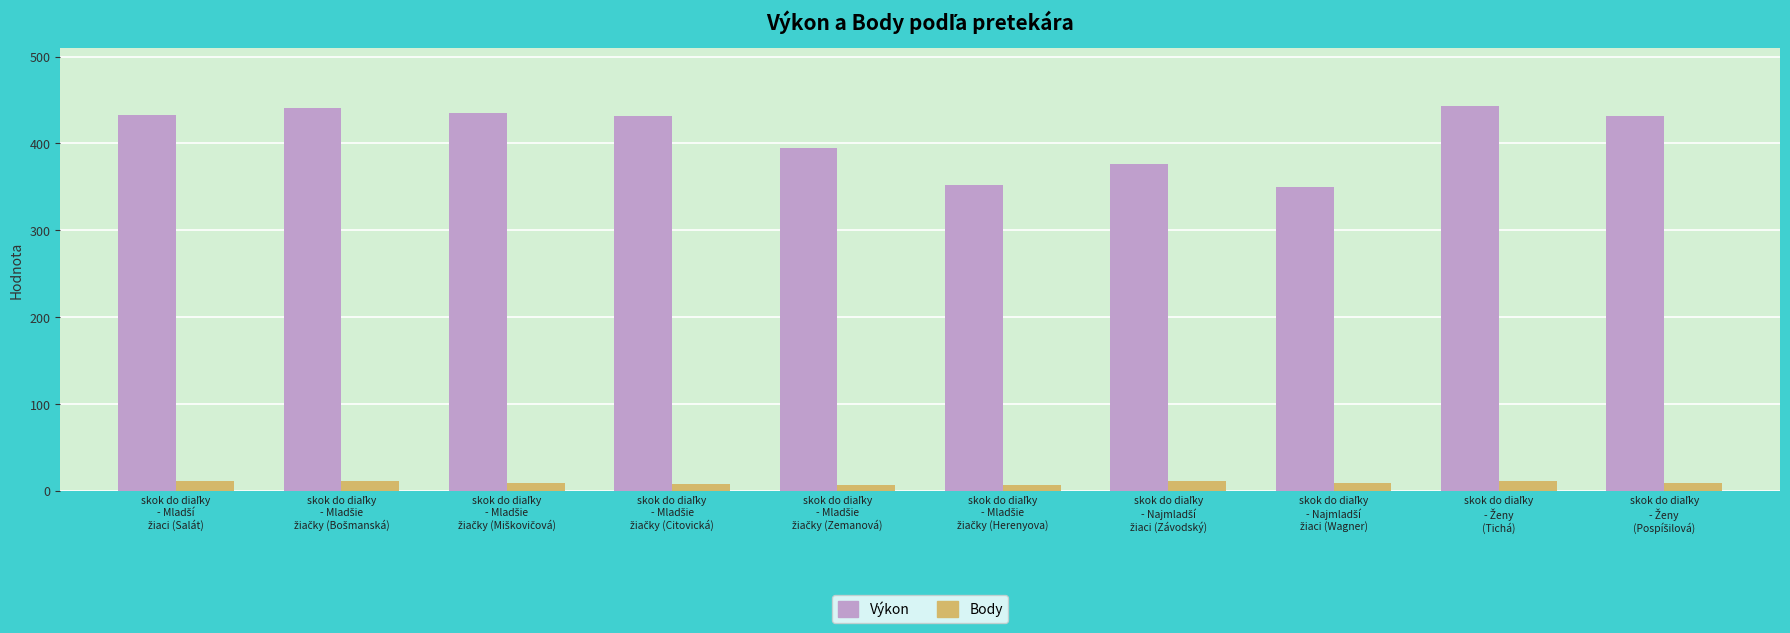

What is the maximum value for Výkon?

443